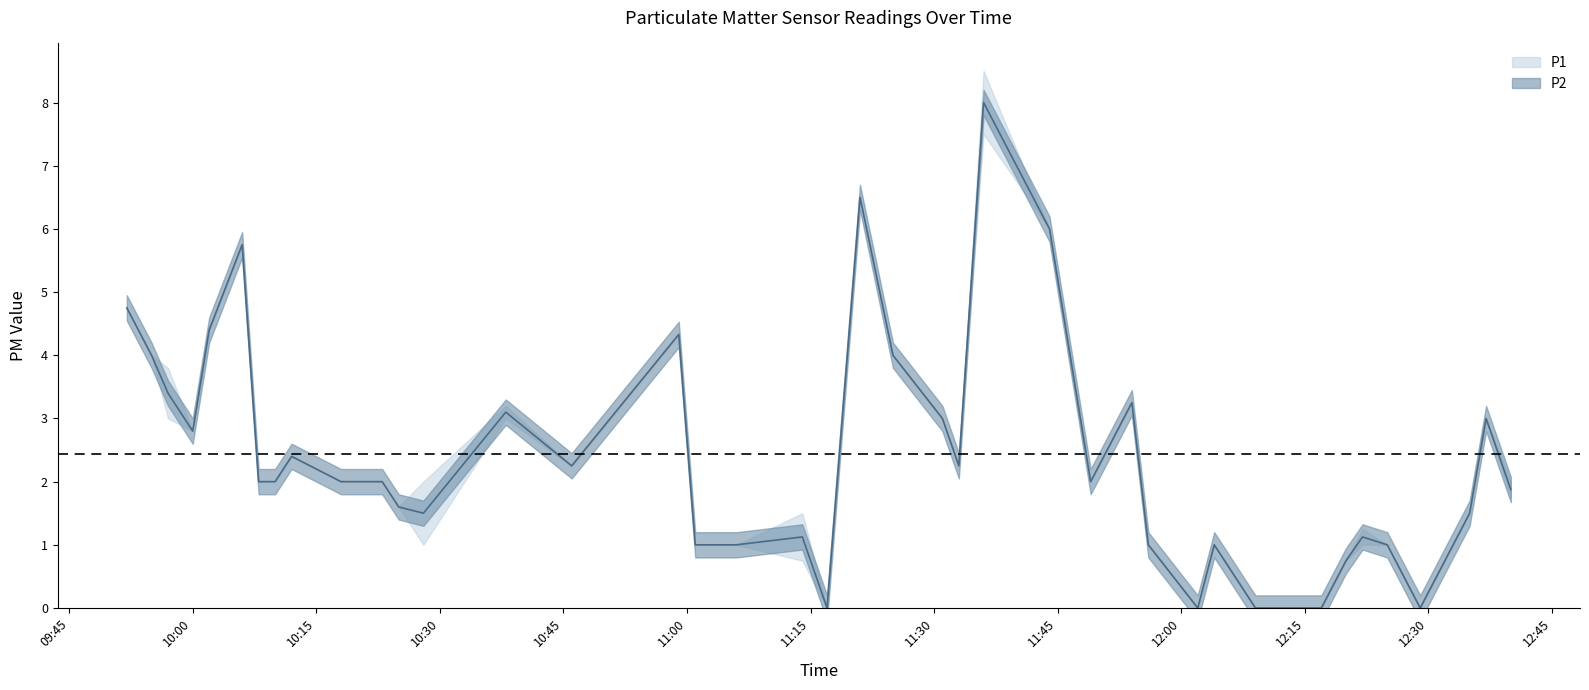

Read the value at 11:01.

1.0